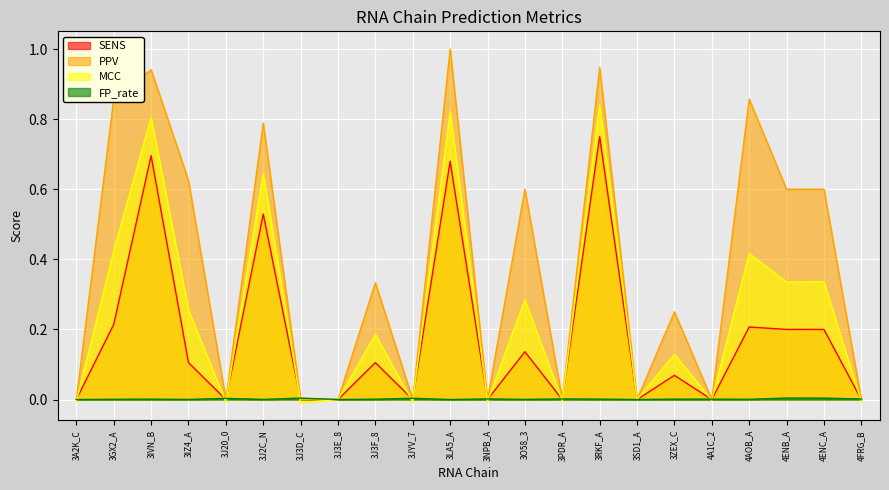

Which category has the highest value across all series?

3LA5_A